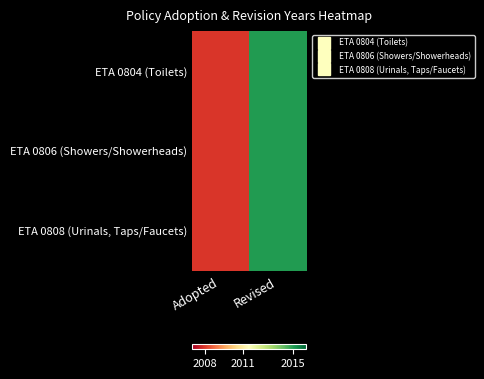

At which category does the chart reach its minimum across all series?

Adopted